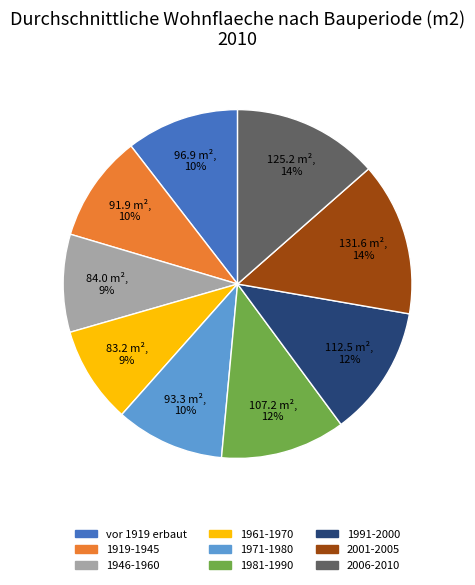

How many segments does this pie chart have?

9